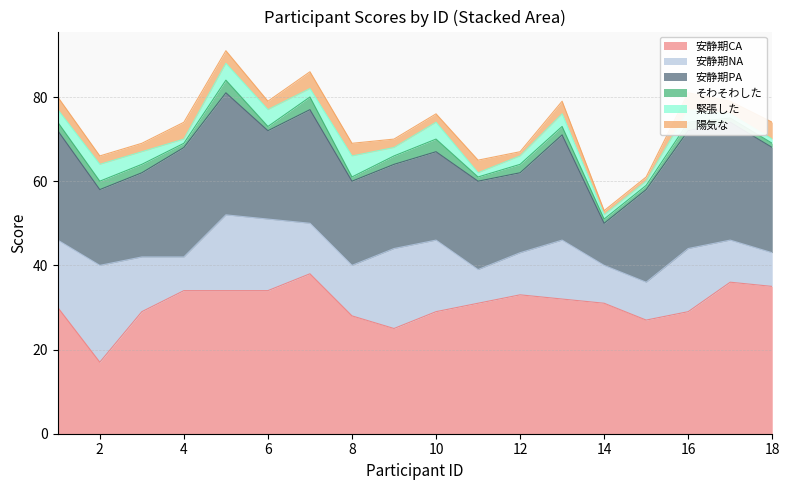

Reading left to right, list all the values displayed in this chart.

安静期CA: 1=30	2=17	3=29	4=34	5=34	6=34	7=38	8=28	9=25	10=29	11=31	12=33	13=32	14=31	15=27	16=29	17=36	18=35
安静期NA: 1=16	2=23	3=13	4=8	5=18	6=17	7=12	8=12	9=19	10=17	11=8	12=10	13=14	14=9	15=9	16=15	17=10	18=8
安静期PA: 1=26	2=18	3=20	4=26	5=29	6=21	7=27	8=20	9=20	10=21	11=21	12=19	13=25	14=10	15=22	16=28	17=28	18=25
そわそわした: 1=2	2=2	3=2	4=1	5=3	6=1	7=3	8=1	9=2	10=3	11=1	12=2	13=2	14=1	15=1	16=2	17=1	18=1
緊張した: 1=3	2=4	3=3	4=1	5=4	6=4	7=2	8=5	9=2	10=4	11=1	12=2	13=3	14=1	15=1	16=3	17=1	18=1
陽気な: 1=3	2=2	3=2	4=4	5=3	6=2	7=4	8=3	9=2	10=2	11=3	12=1	13=3	14=1	15=1	16=4	17=3	18=4